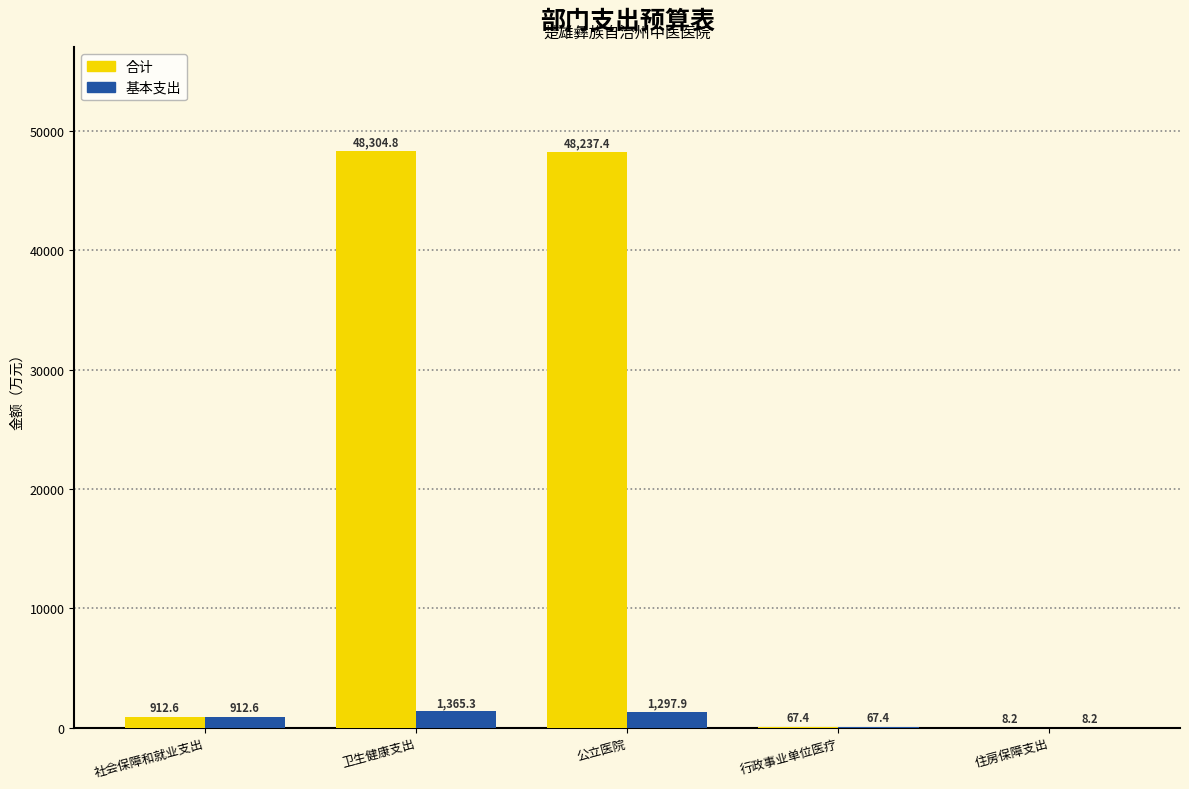

The 合计 series shows 48237.4 at 公立医院. True or false?

True